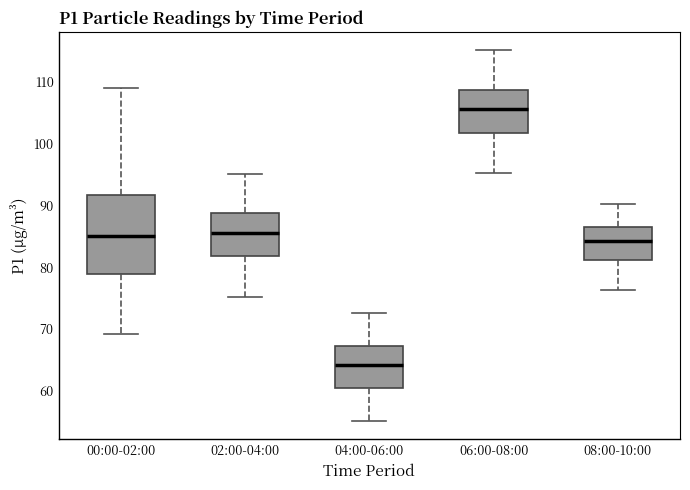

Reading left to right, transcribe this box plot: for each box, give where its median line is, the range the box spans, and where its two whiskers end, as read against the y-axis. The values are not printed on the chart, so give them approximately, as read against the axis.

00:00-02:00: median 85, box 79 to 92, whiskers 69 to 109
02:00-04:00: median 86, box 82 to 89, whiskers 75 to 95
04:00-06:00: median 64, box 60 to 67, whiskers 55 to 73
06:00-08:00: median 106, box 102 to 109, whiskers 95 to 115
08:00-10:00: median 84, box 81 to 87, whiskers 76 to 90